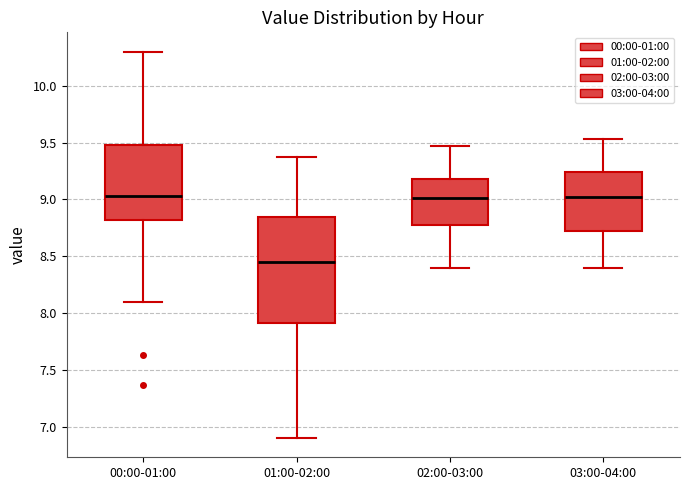

Where is the lower edge of the box for 03:00-04:00 on the y-axis? The values are not printed on the chart, so give them approximately, as read against the axis.

8.70